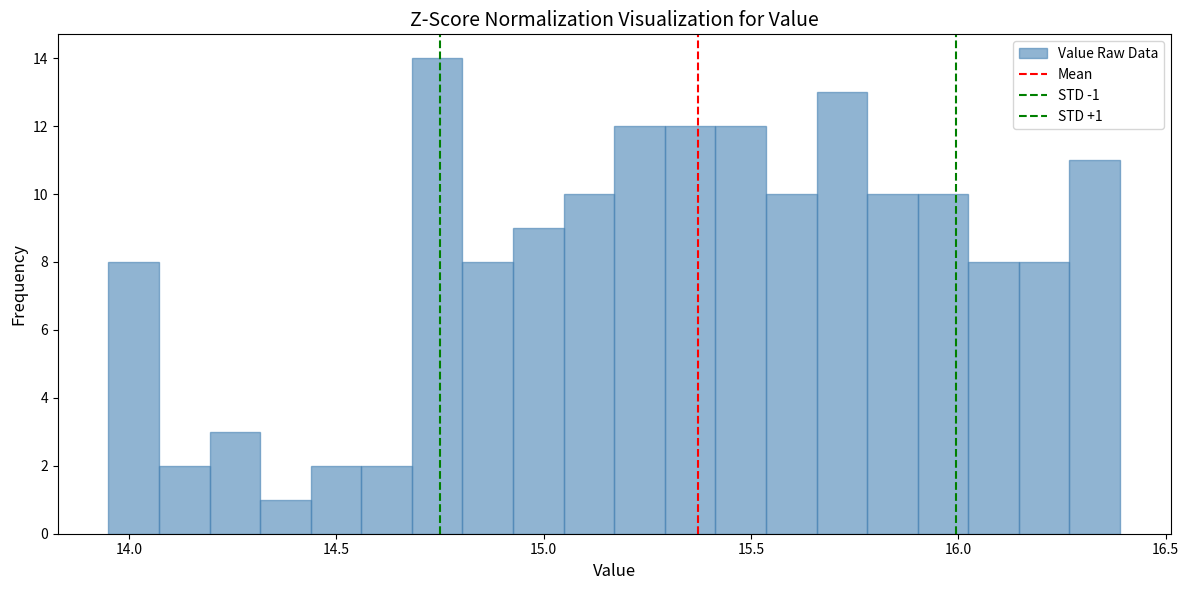

Read against the x-axis, roughly where is the centre of the tallest bar?

14.75